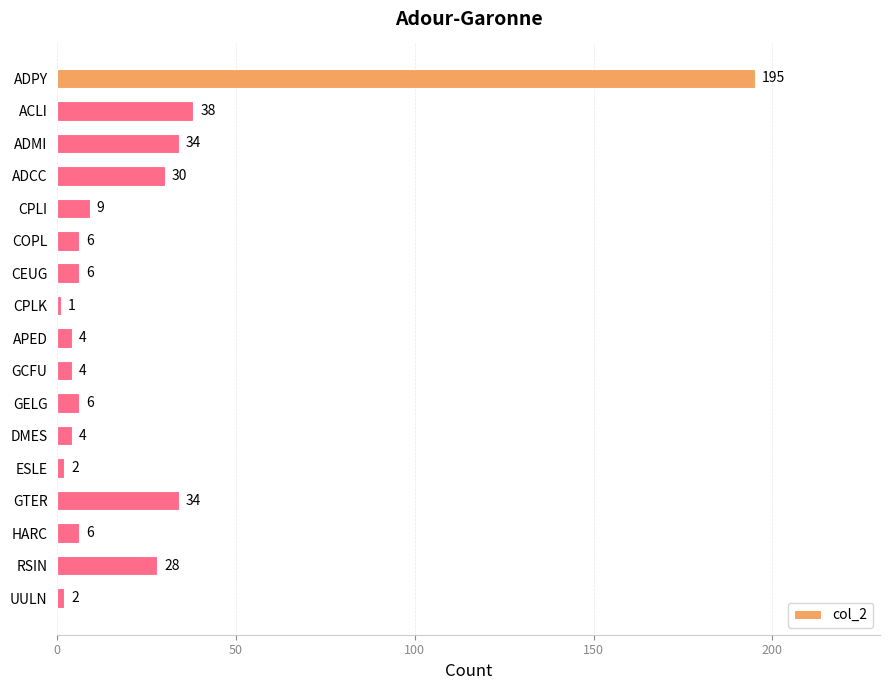

The chart shows a value of 20 at ADCC. True or false?

False